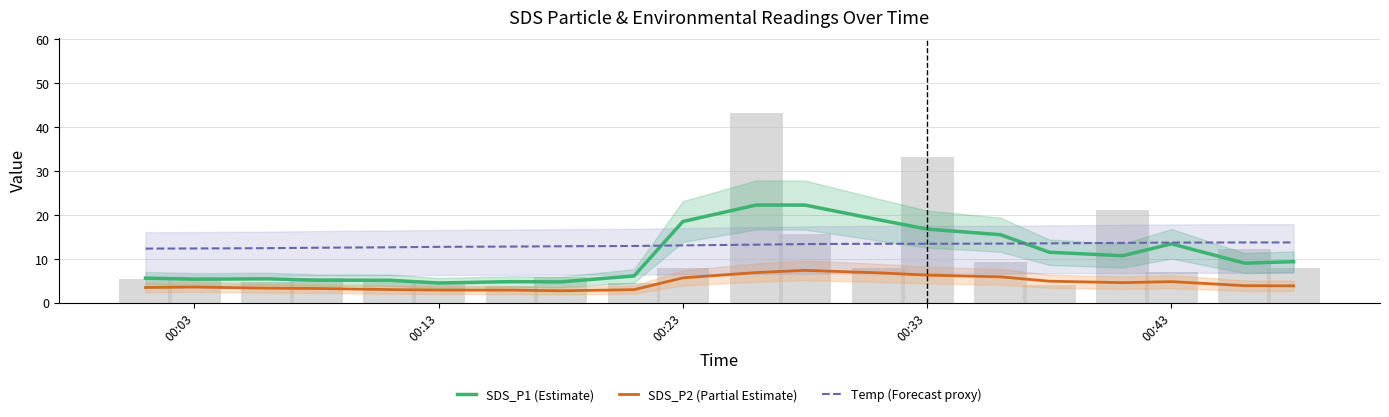

List the series in order of their overall mean, highest first.

Temp (Forecast proxy), SDS_P1 (Estimate), SDS_P2 (Partial Estimate)